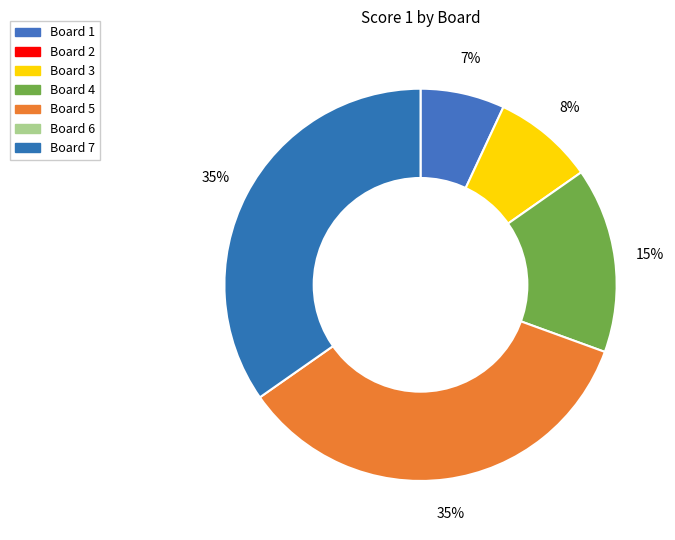

What is the largest slice in the pie chart?

Board 5